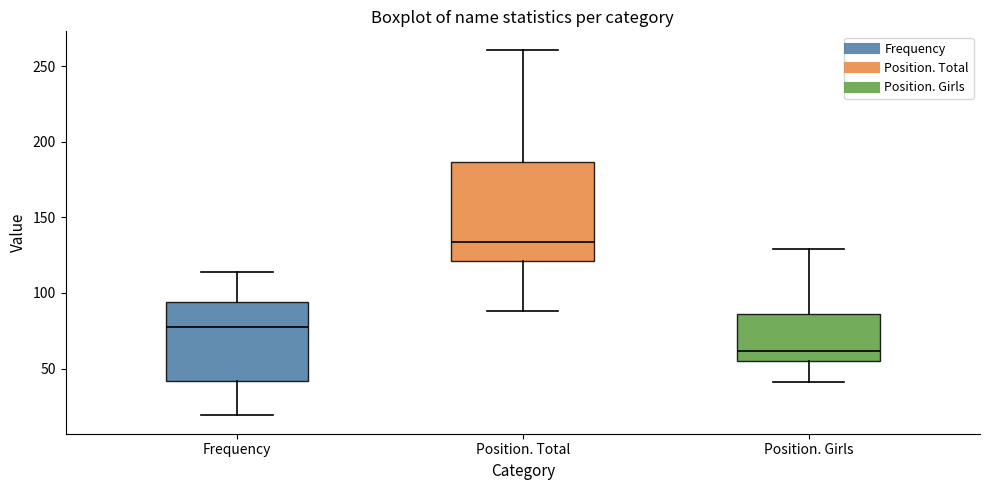

Reading left to right, read every box against the y-axis: the position of its median line, the range the box covers, and the ends of its whiskers. The values are not printed on the chart, so give them approximately, as read against the axis.

Frequency: median 80, box 40 to 95, whiskers 20 to 115
Position. Total: median 135, box 120 to 185, whiskers 90 to 260
Position. Girls: median 60, box 55 to 85, whiskers 40 to 130